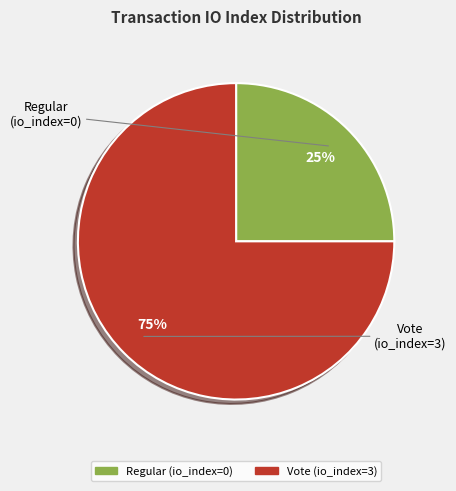

Combined, do Vote (io_index=3) and Regular (io_index=0) account for over 50%?

Yes